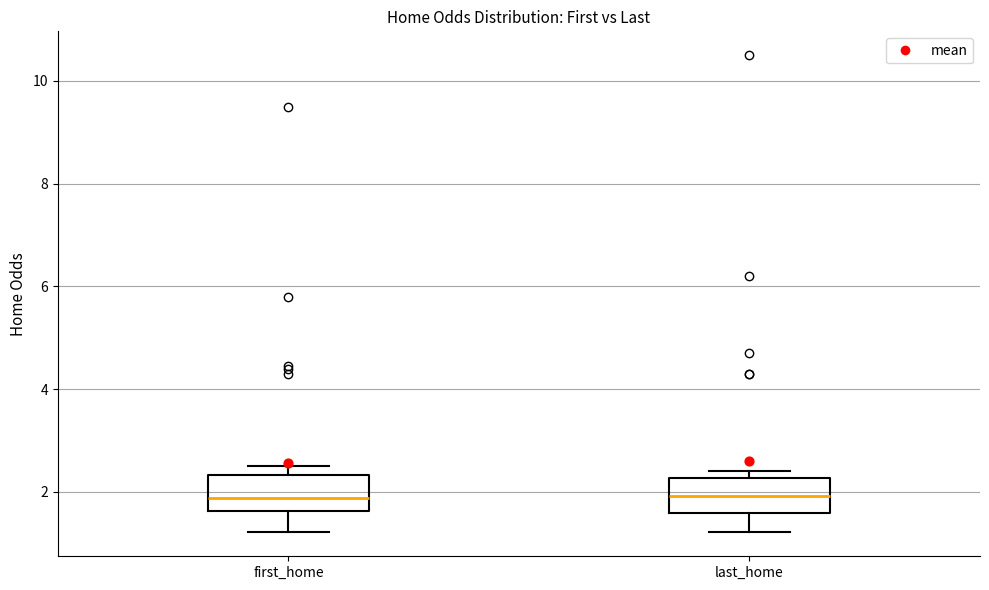

Reading left to right, transcribe this box plot: for each box, give where its median line is, the range the box spans, and where its two whiskers end, as read against the y-axis. The values are not printed on the chart, so give them approximately, as read against the axis.

first_home: median 1.8, box 1.6 to 2.4, whiskers 1.2 to 2.6
last_home: median 2.0, box 1.6 to 2.2, whiskers 1.2 to 2.4